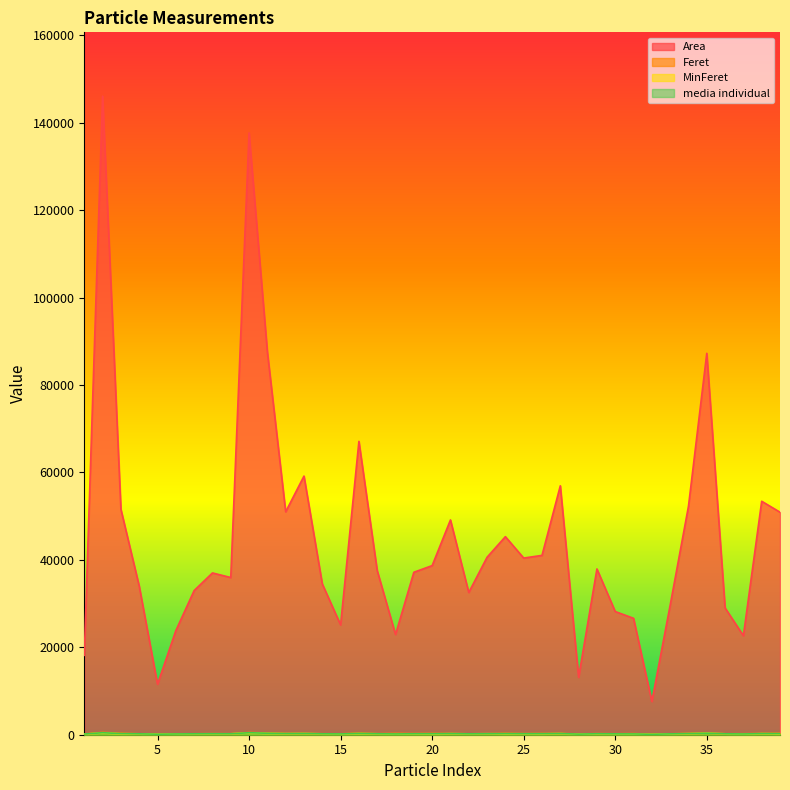

What is the average value of the Feret series?

265.6